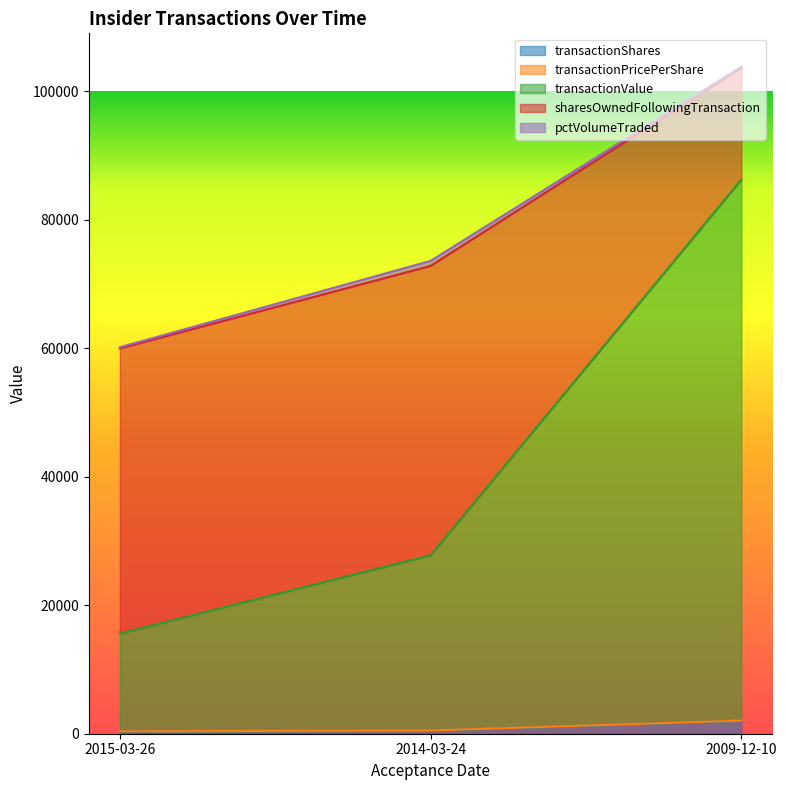

At which category is the sum across all series the highest?

2009-12-10